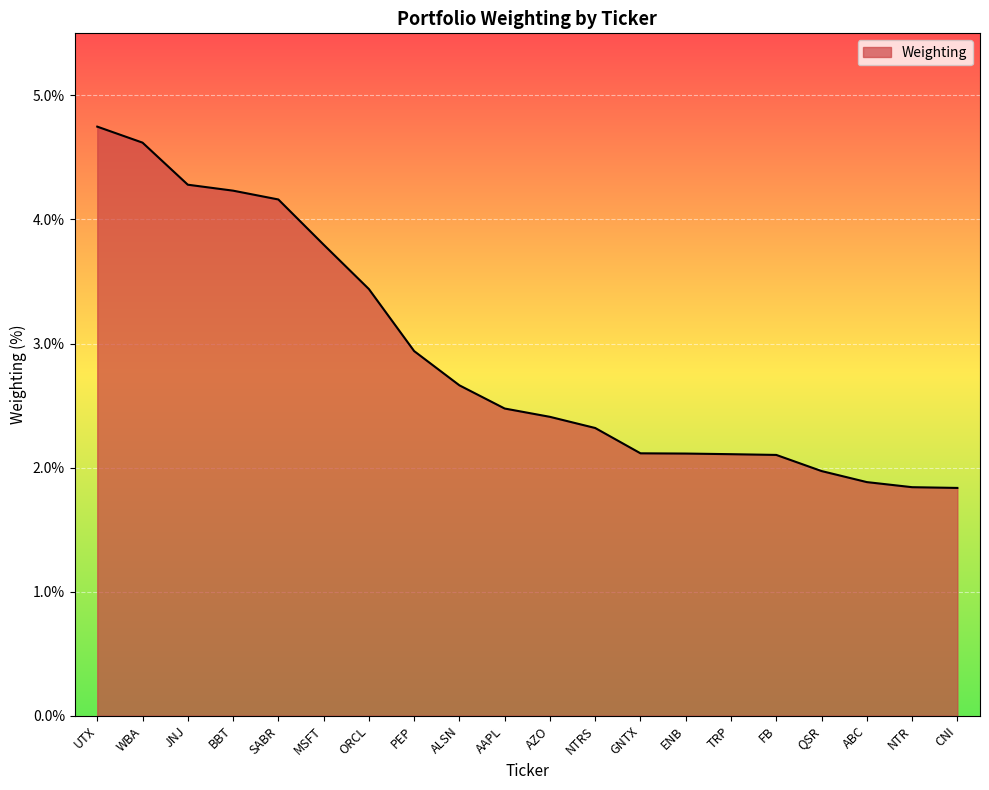

What is the difference between the values at ENB and ORCL?

1.3